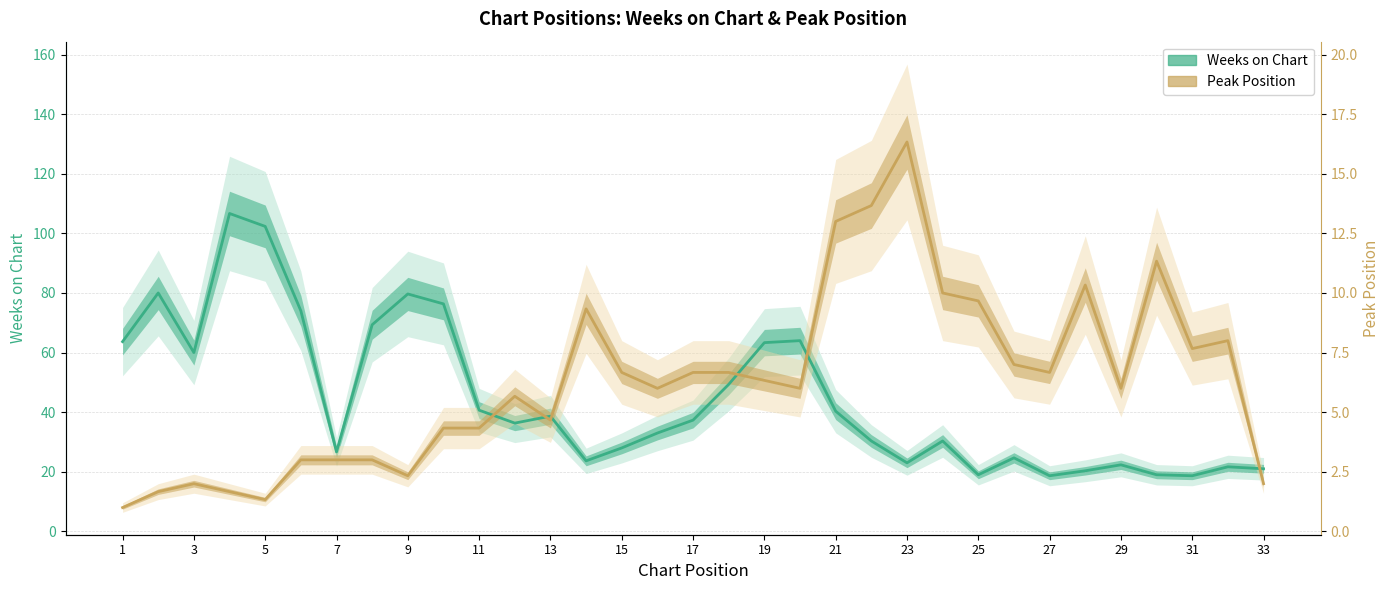

Which label corresponds to the smallest value in the chart?

1